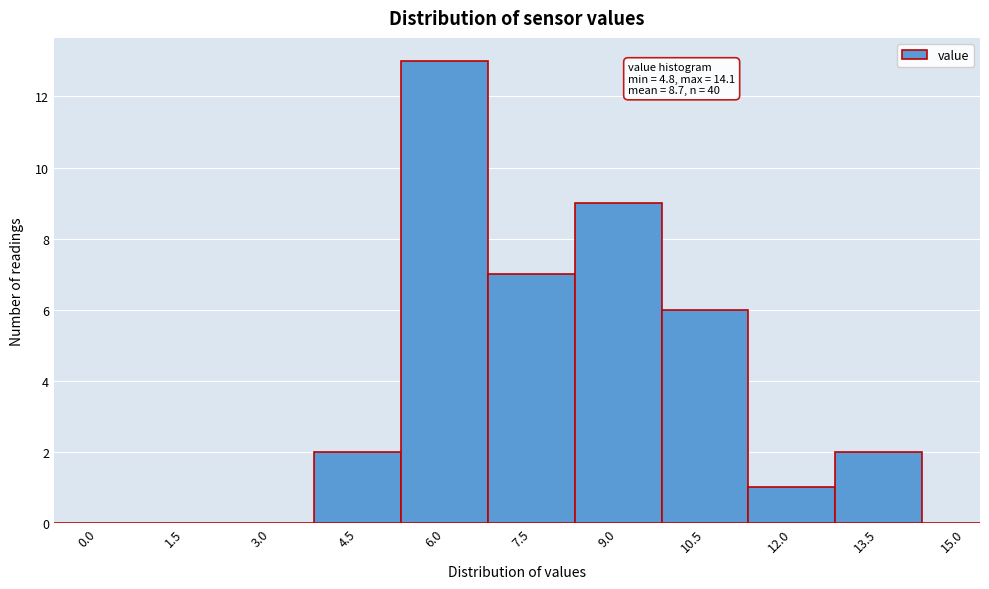

Reading left to right, extract all data points from this chart.

0.0=0	1.5=0	3.0=0	4.5=2	6.0=13	7.5=7	9.0=9	10.5=6	12.0=1	13.5=2	15.0=0